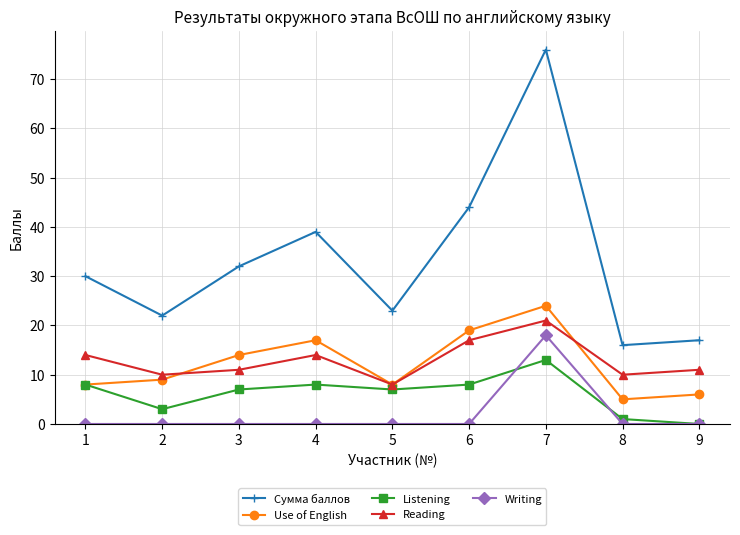

What is the maximum value for Writing?

18